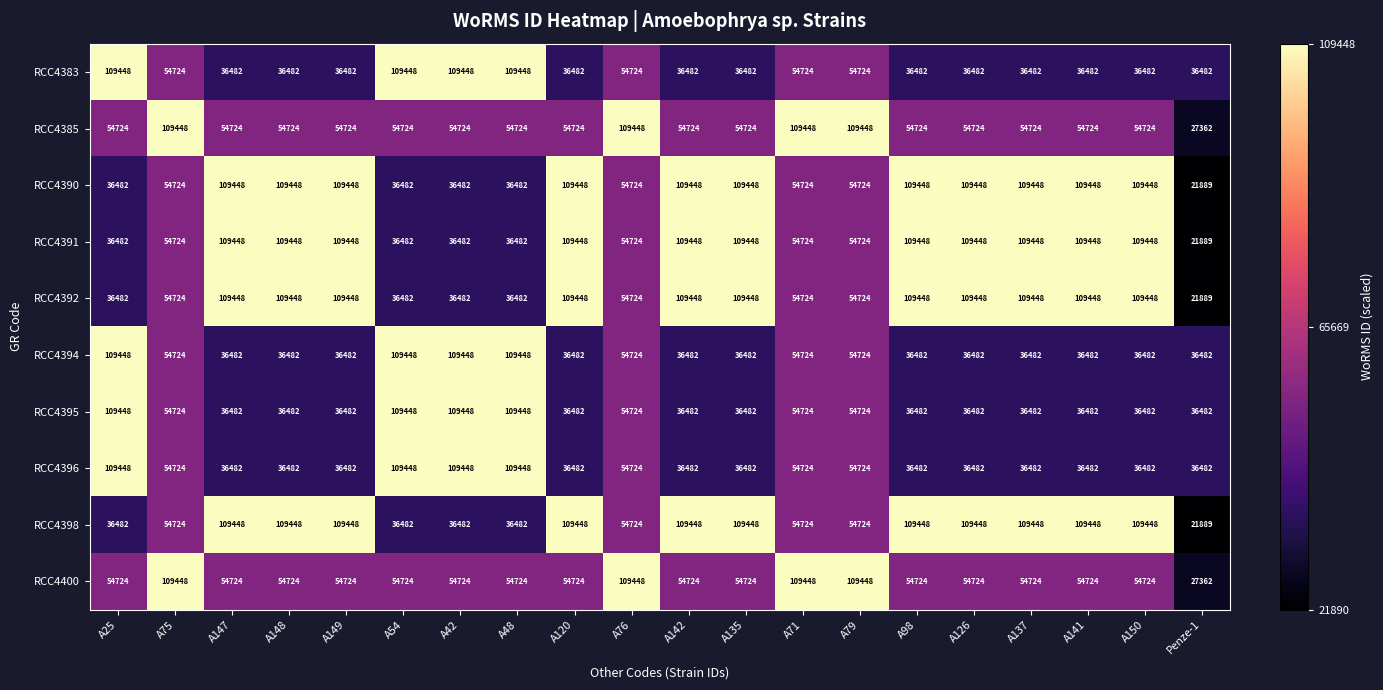

What is the sum of all RCC4390 values?

1590641